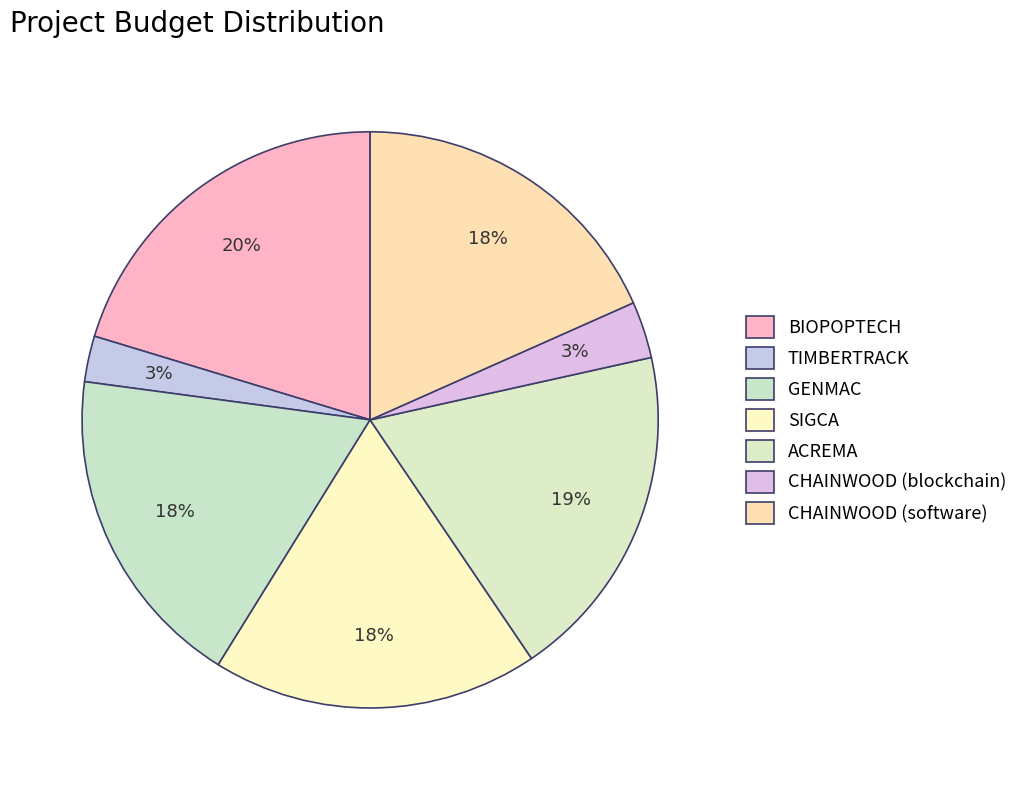

Which slice is the largest?

BIOPOPTECH